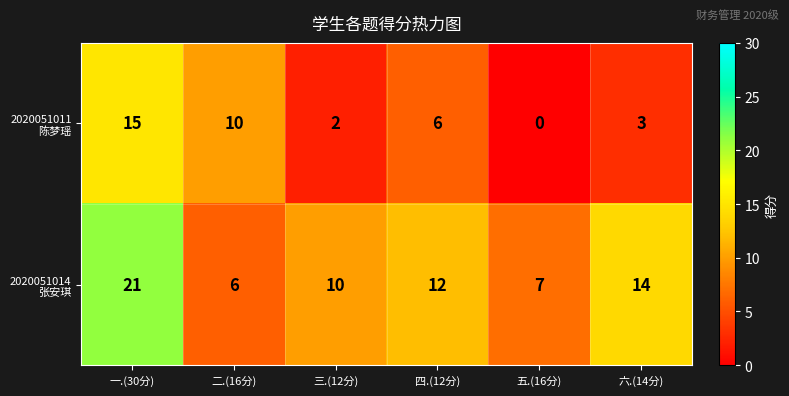

At which category is the sum across all series the highest?

一.(30分)